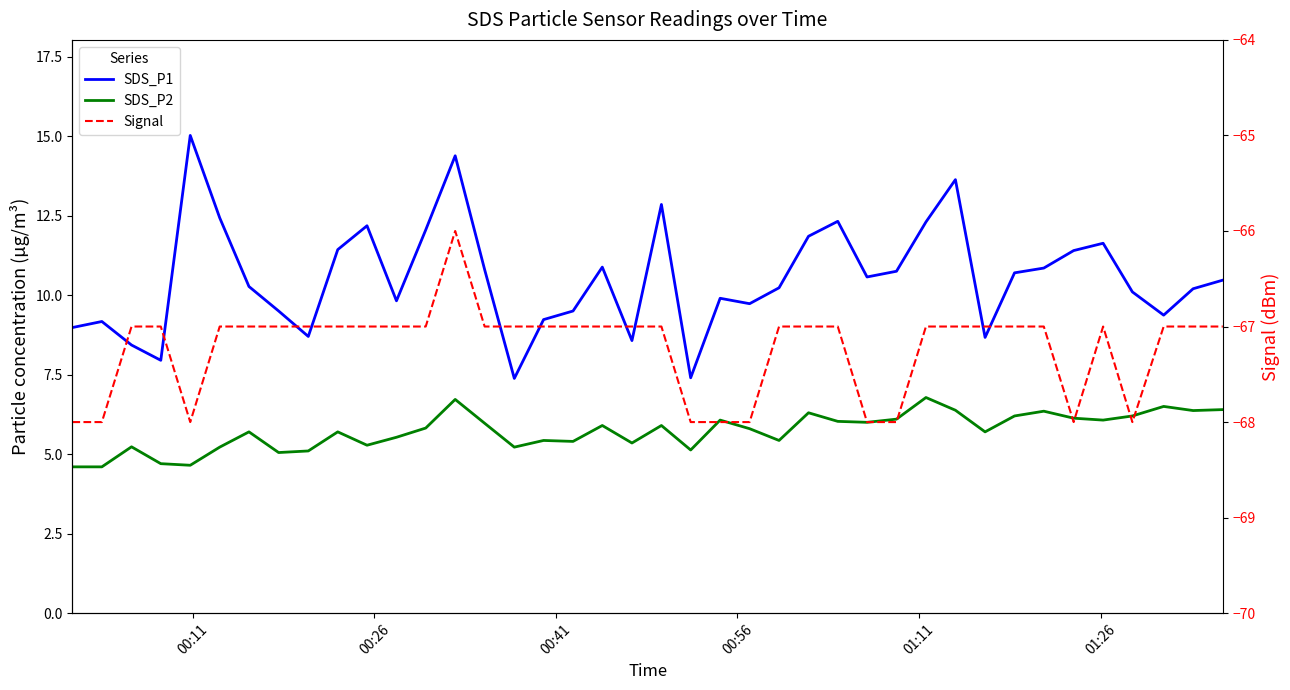

What is the average value of the Signal series?

-67.2